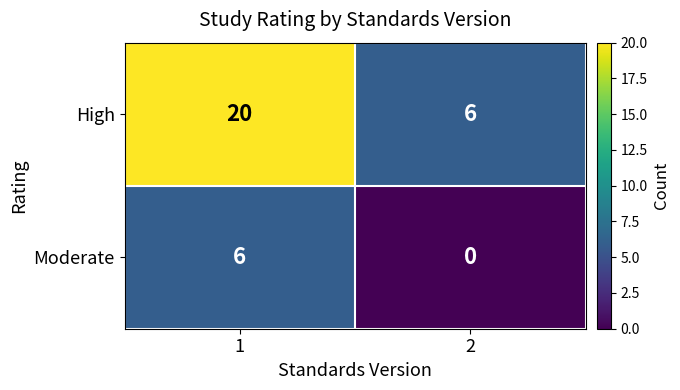

How many series are shown in this chart?

2